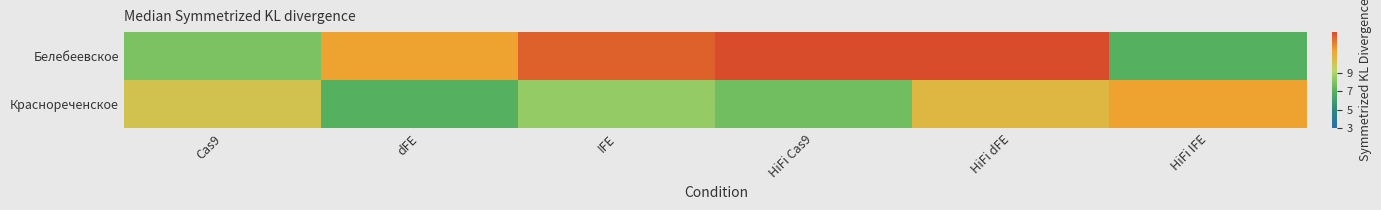

Which series has the largest total across all categories?

Белебеевское